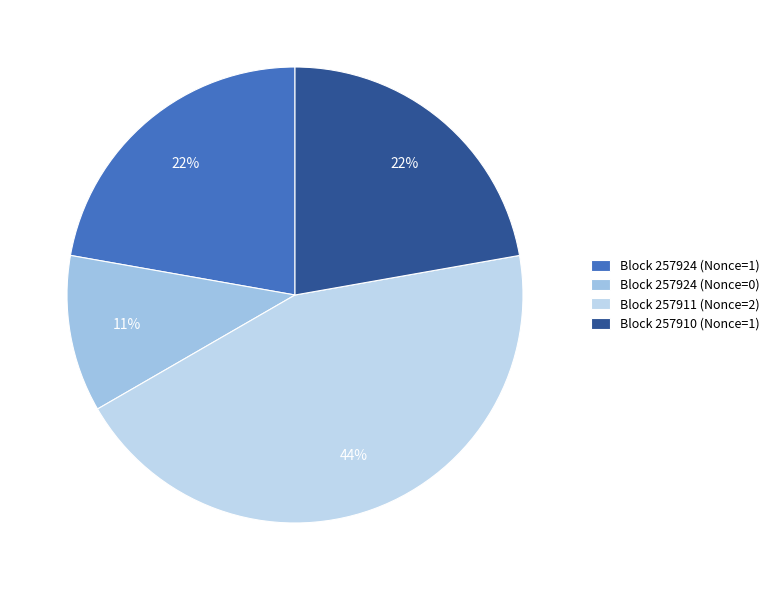

To the nearest percent, what is the average slice percentage?

25%